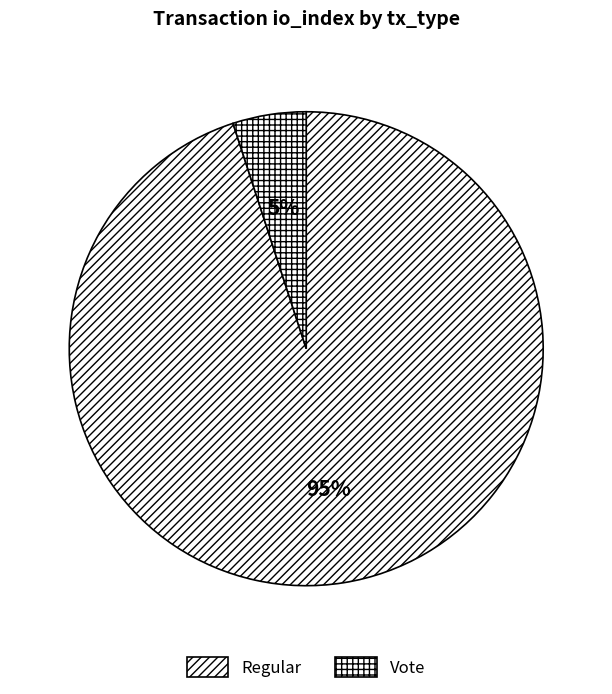

To the nearest percent, what percentage of the pie is Vote?

5%